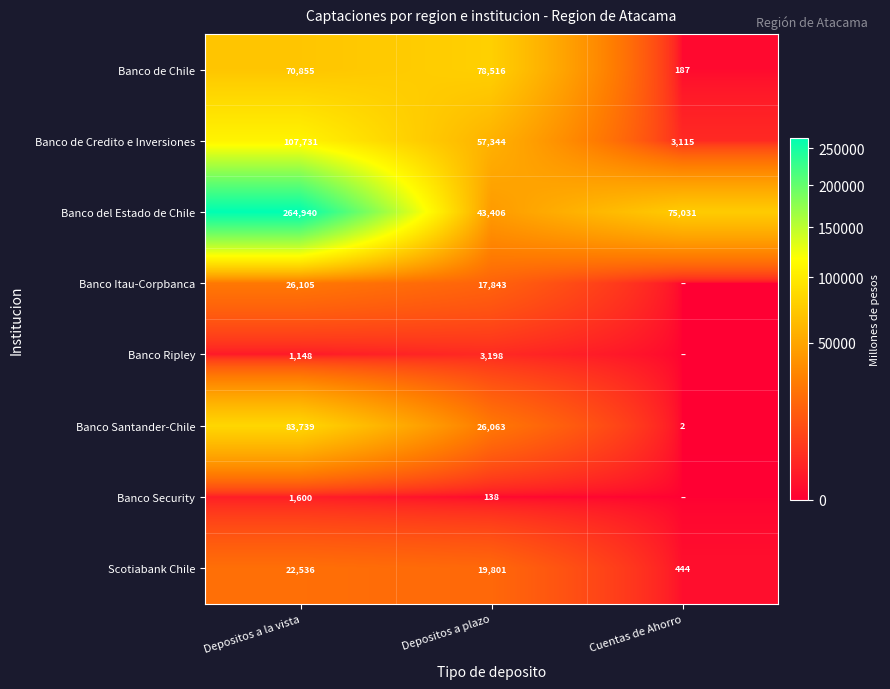

Is the value of Banco de Chile at Depositos a la vista greater than the value of Banco del Estado de Chile at Depositos a plazo?

Yes